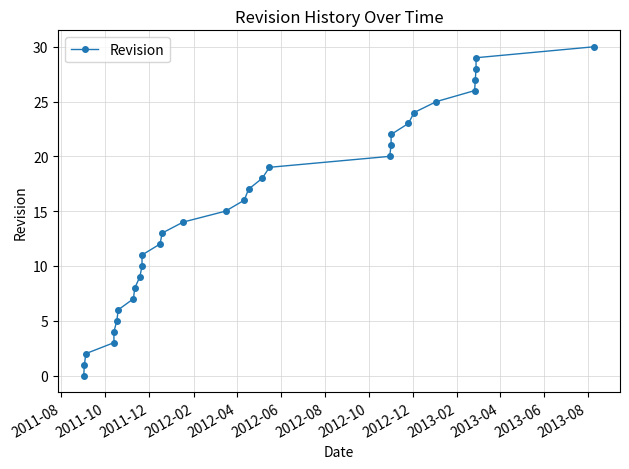

Reading left to right, extract all data points from this chart.

0	1	2	3	4	5	6	7	8	9	10	11	12	13	14	15	16	17	18	19	20	21	22	23	24	25	26	27	28	29	30